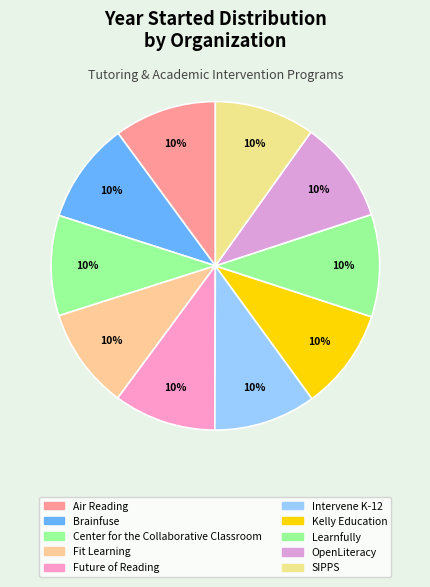

To the nearest percent, what is the average slice percentage?

10%